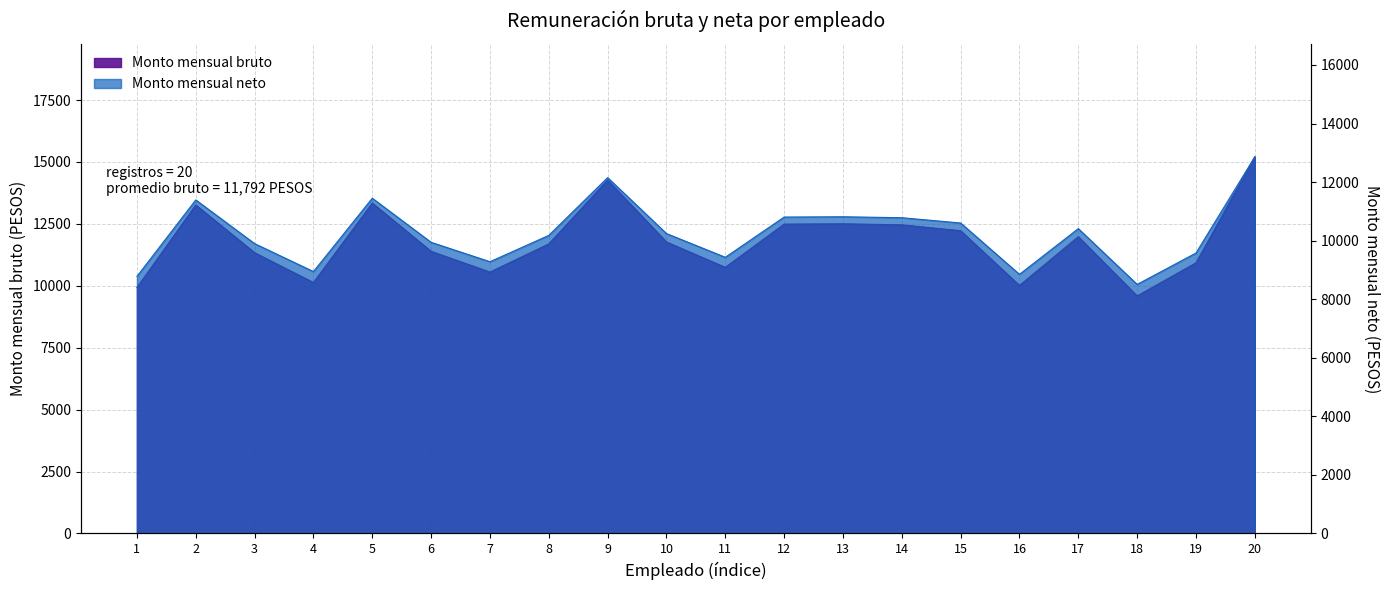

What is the greatest value displayed?

15207.4